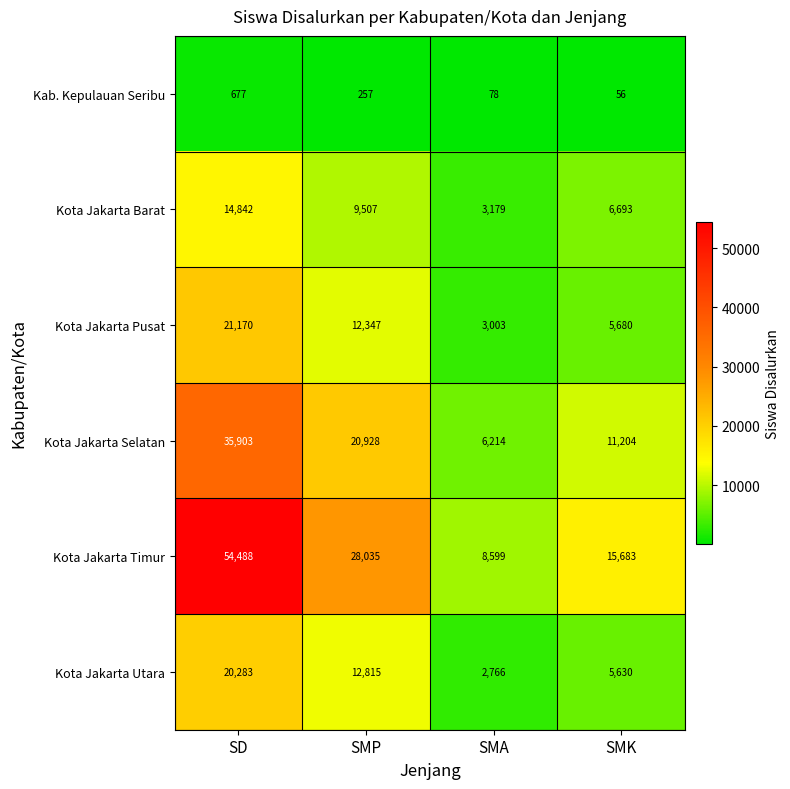

What is the total value across all series at SMK?

44946